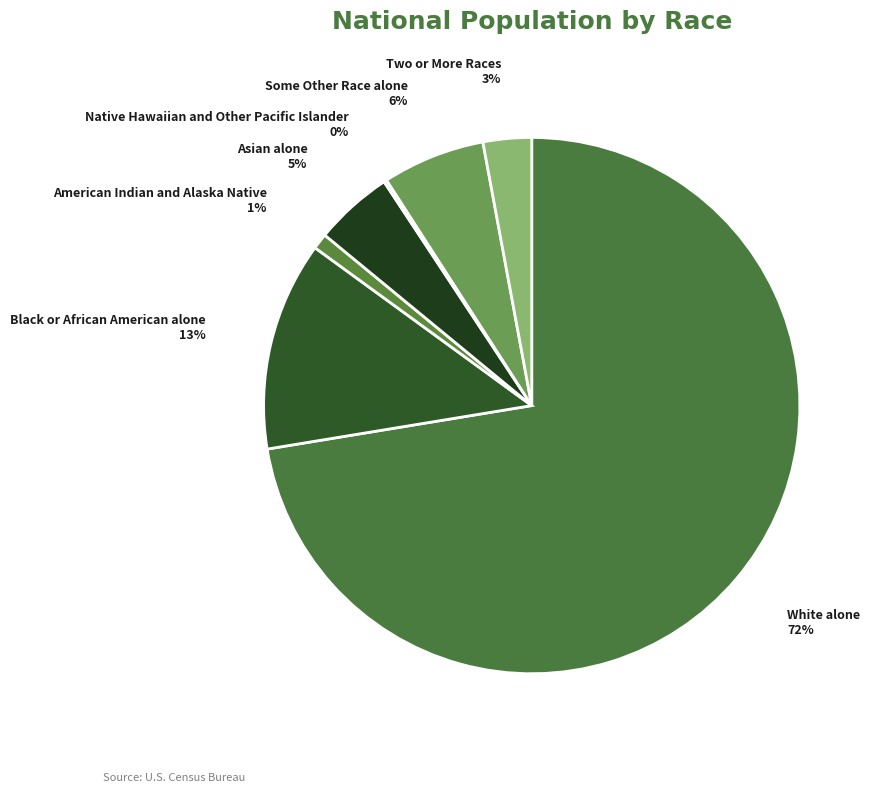

Which category accounts for the majority?

White alone